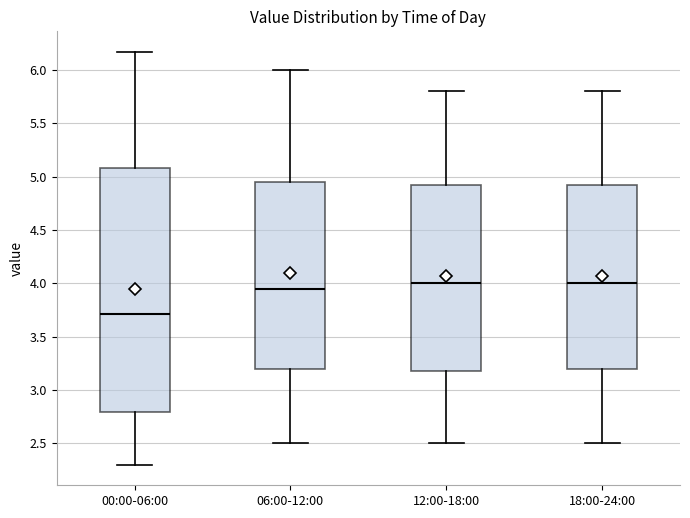

Reading left to right, read every box against the y-axis: the position of its median line, the range the box covers, and the ends of its whiskers. The values are not printed on the chart, so give them approximately, as read against the axis.

00:00-06:00: median 3.70, box 2.80 to 5.10, whiskers 2.30 to 6.15
06:00-12:00: median 3.95, box 3.20 to 4.95, whiskers 2.50 to 6.00
12:00-18:00: median 4.00, box 3.20 to 4.95, whiskers 2.50 to 5.80
18:00-24:00: median 4.00, box 3.20 to 4.95, whiskers 2.50 to 5.80